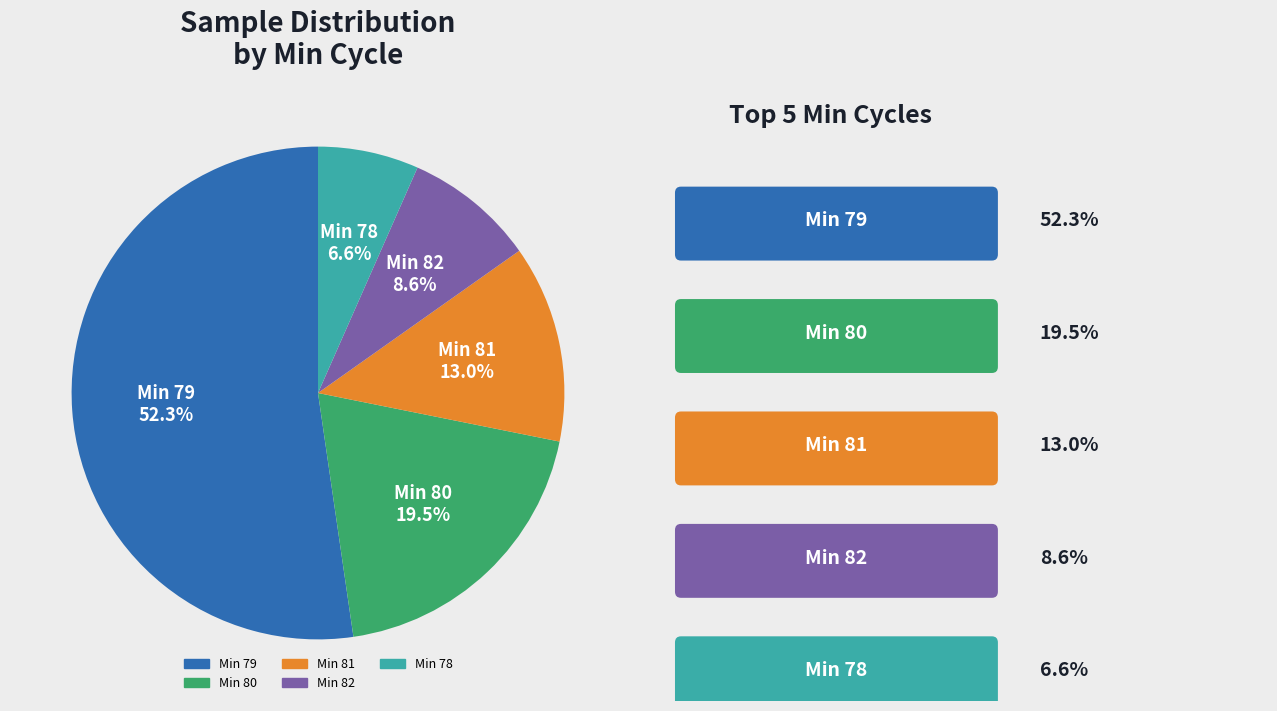

Is there any slice that represents more than half of the pie?

Yes